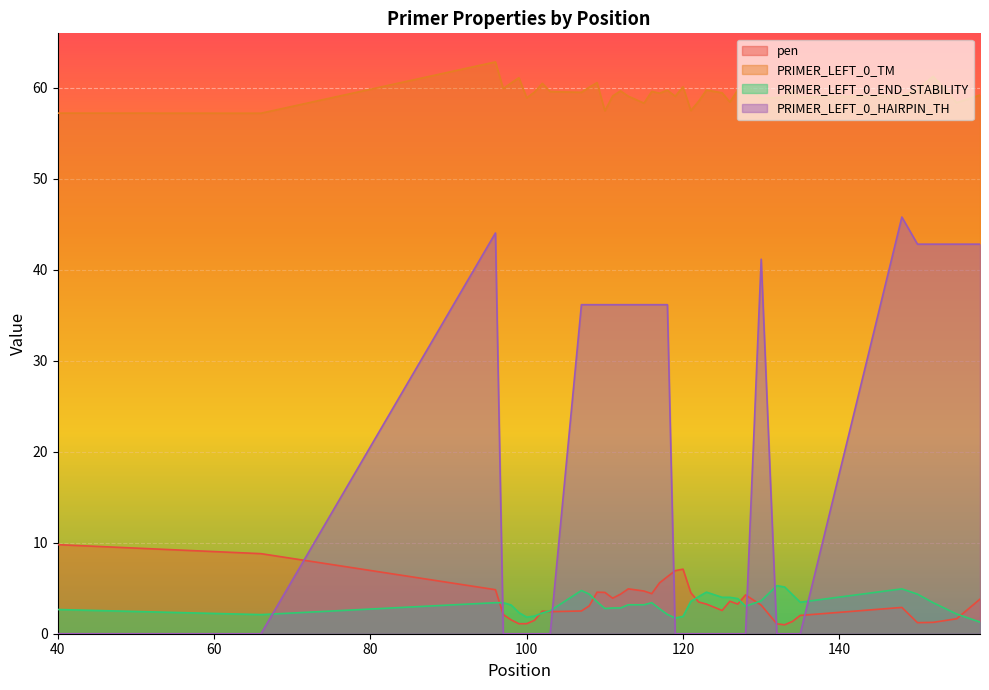

What is the difference between the maximum and second lowest values in the pen series?

8.7